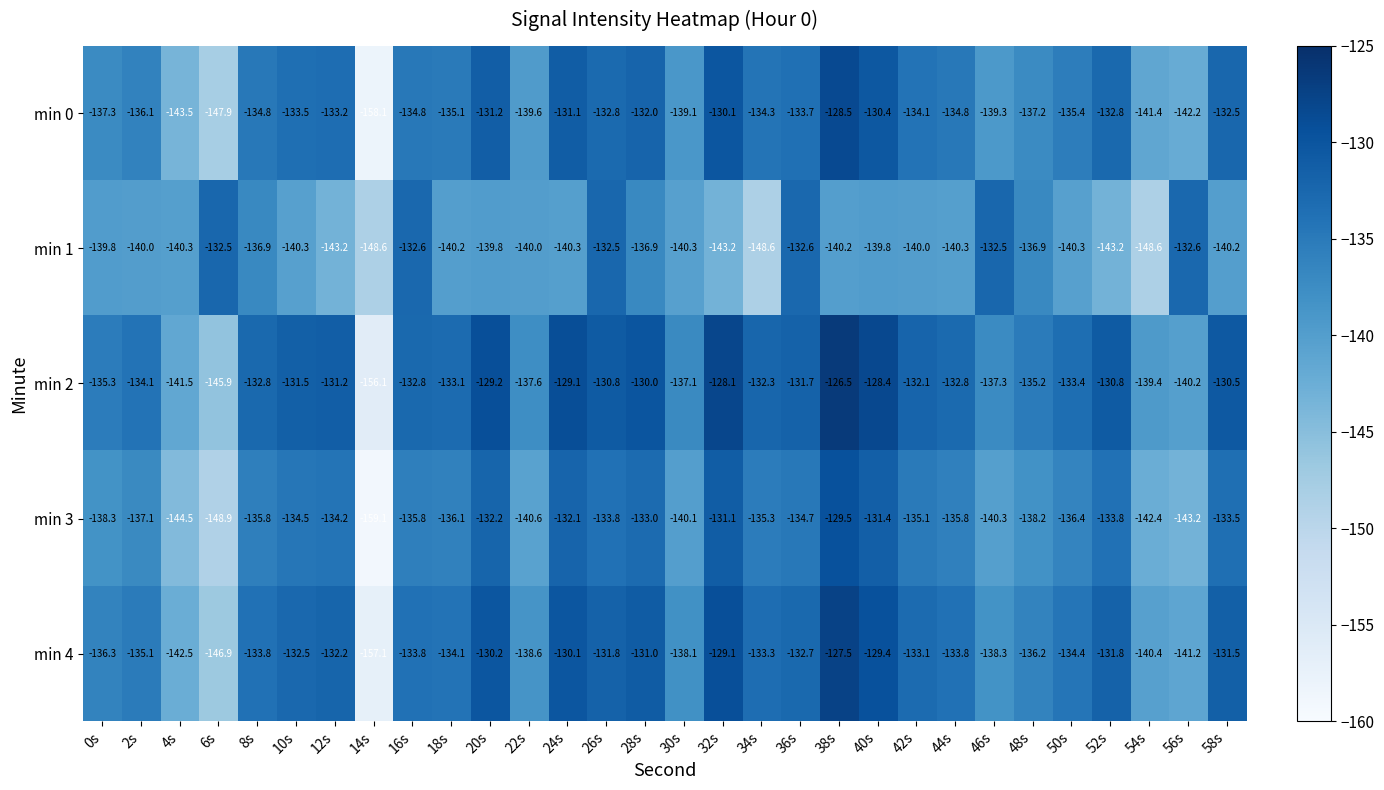

Is it true that min 0 equals -134.3 at 34s?

True